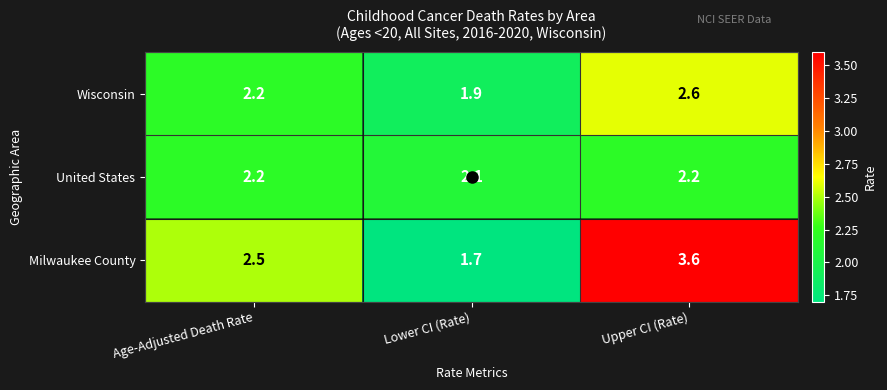

Which series has the largest range (max minus min)?

Milwaukee County